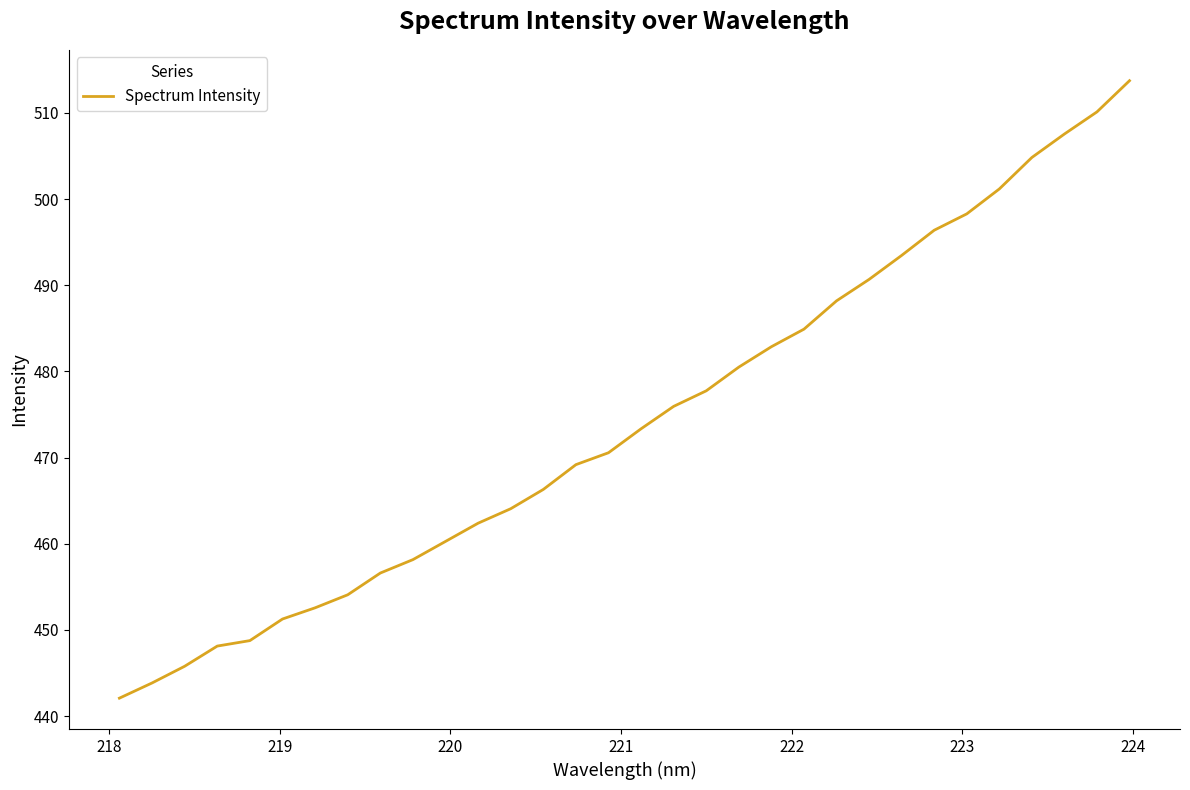

Is this an area chart (filled region under the line)?

No